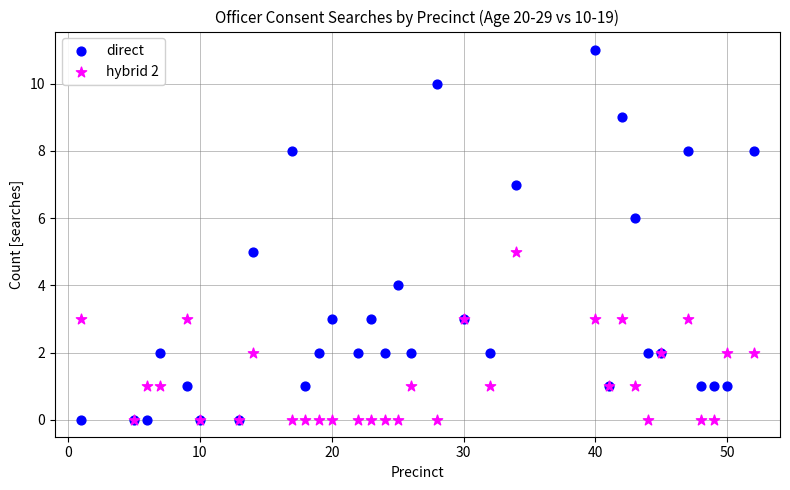

What are all the series names shown in the legend?

direct, hybrid 2